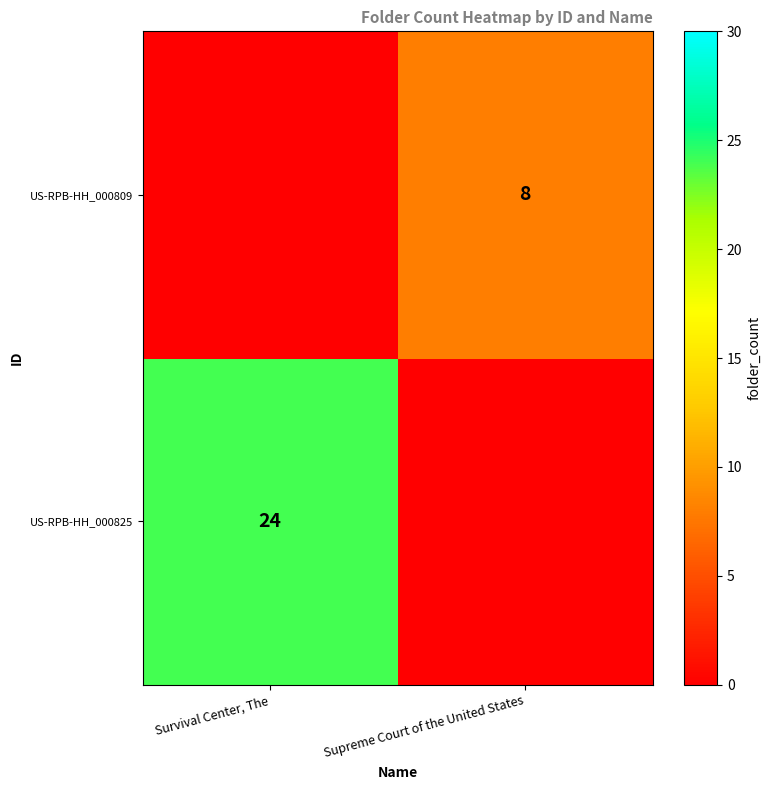

The value of US-RPB-HH_000809 at Supreme Court of the United States is 2. True or false?

False